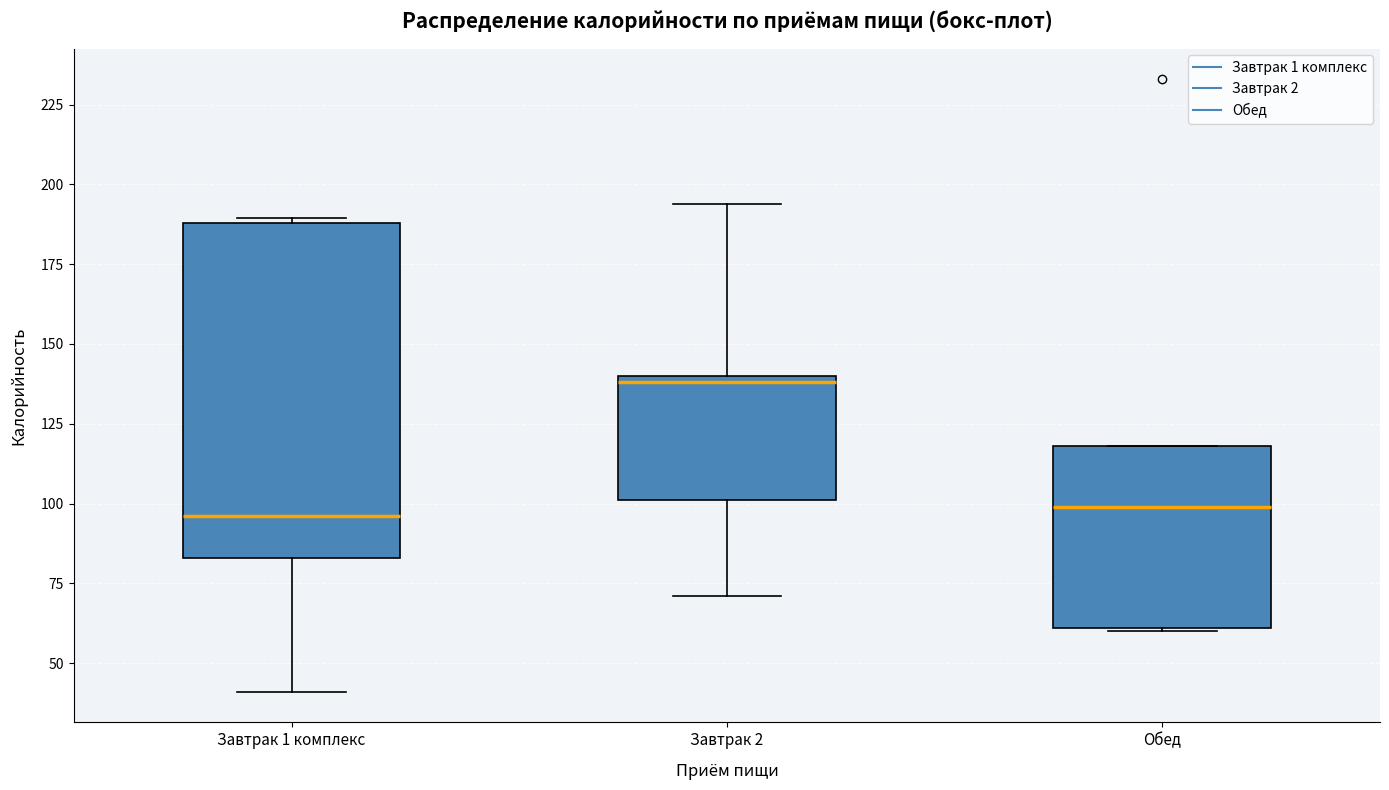

Where does the median line of the box for Обед sit on the y-axis? The values are not printed on the chart, so give them approximately, as read against the axis.

100